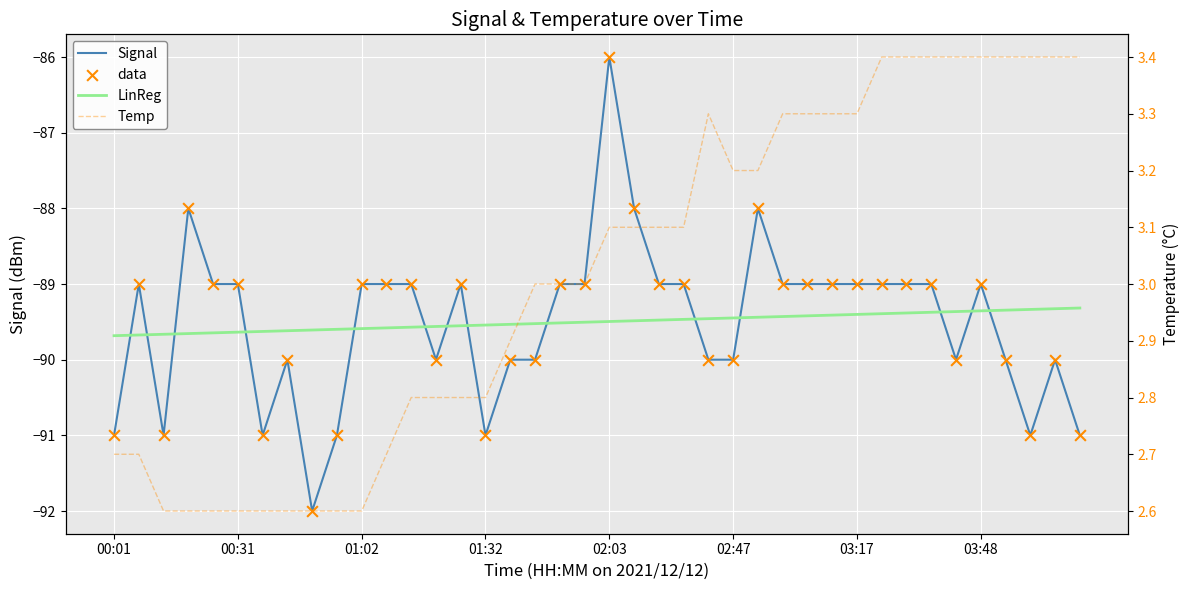

Is the value of data at 16 greater than the value of LinReg at 26?

No